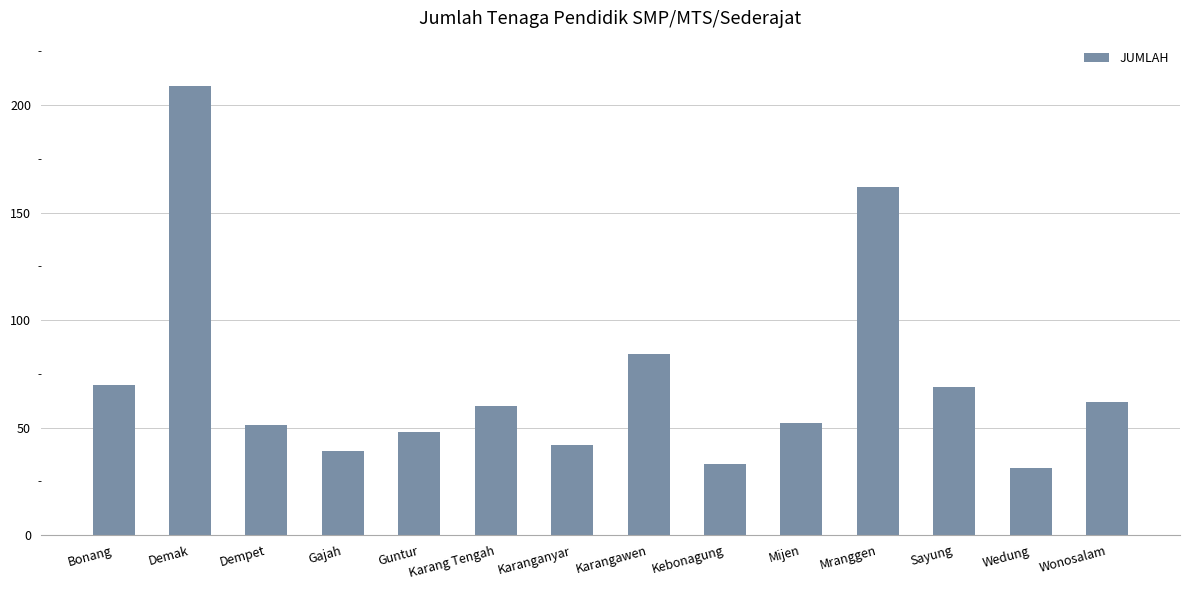

Which category has the highest value across all series?

Demak